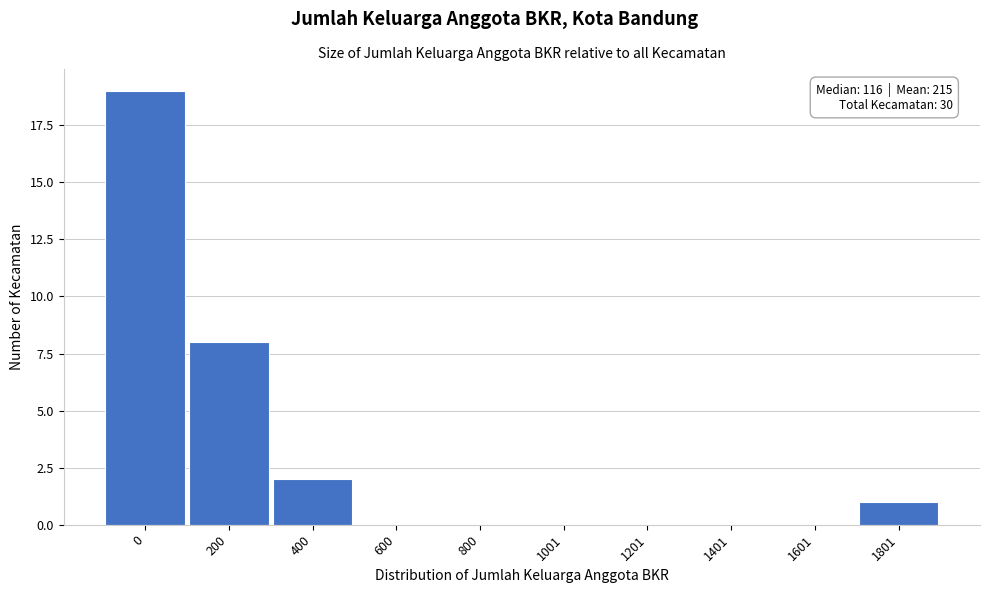

Reading right to left, what are all the values shown in this chart?

1801=1	1601=0	1401=0	1201=0	1001=0	800=0	600=0	400=2	200=8	0=19